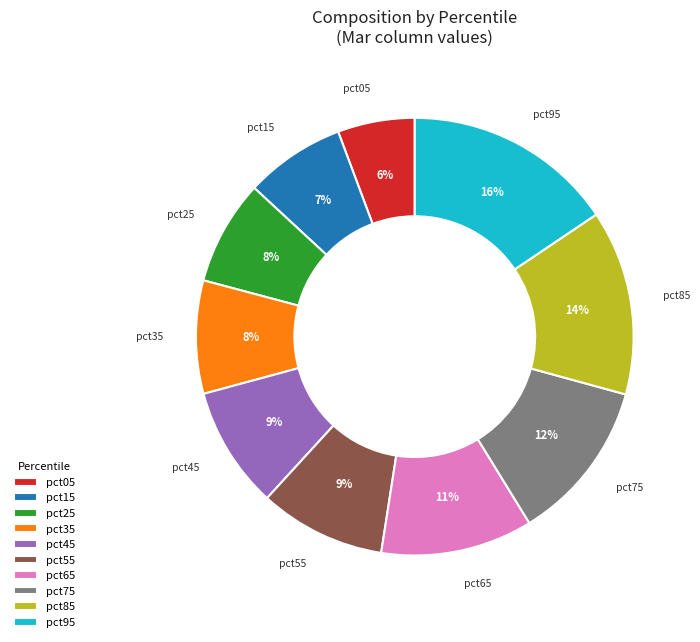

The pct95 slice represents 1% of the pie. True or false?

False